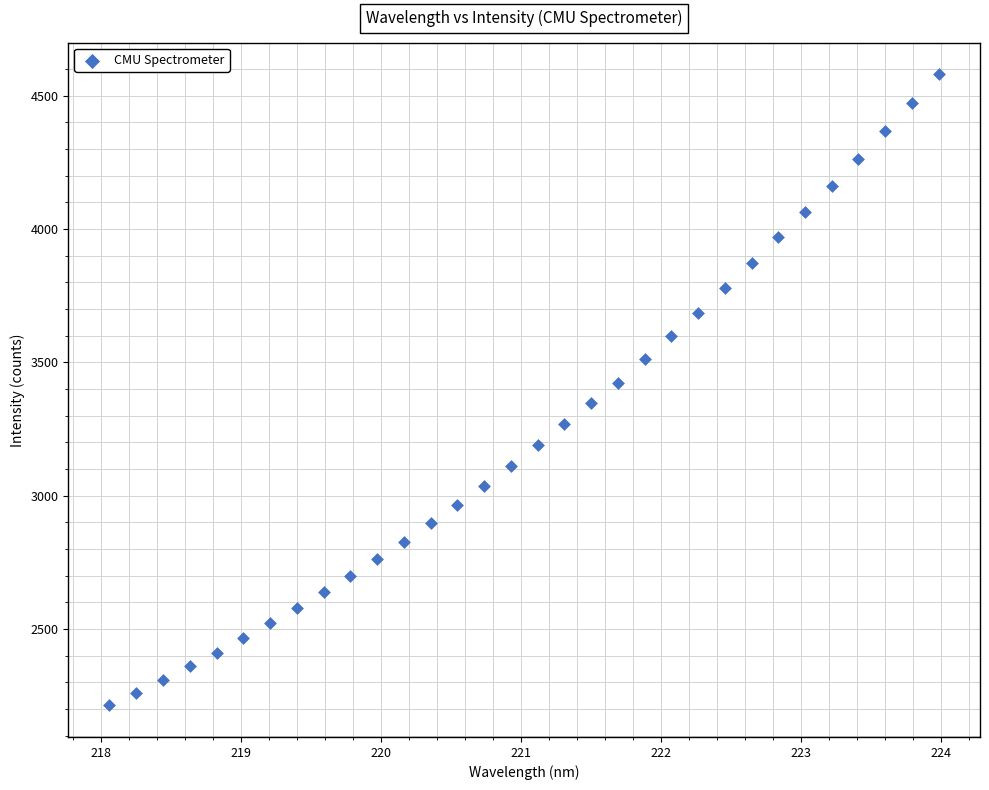

What is the range of X values (max minus min)?

5.9